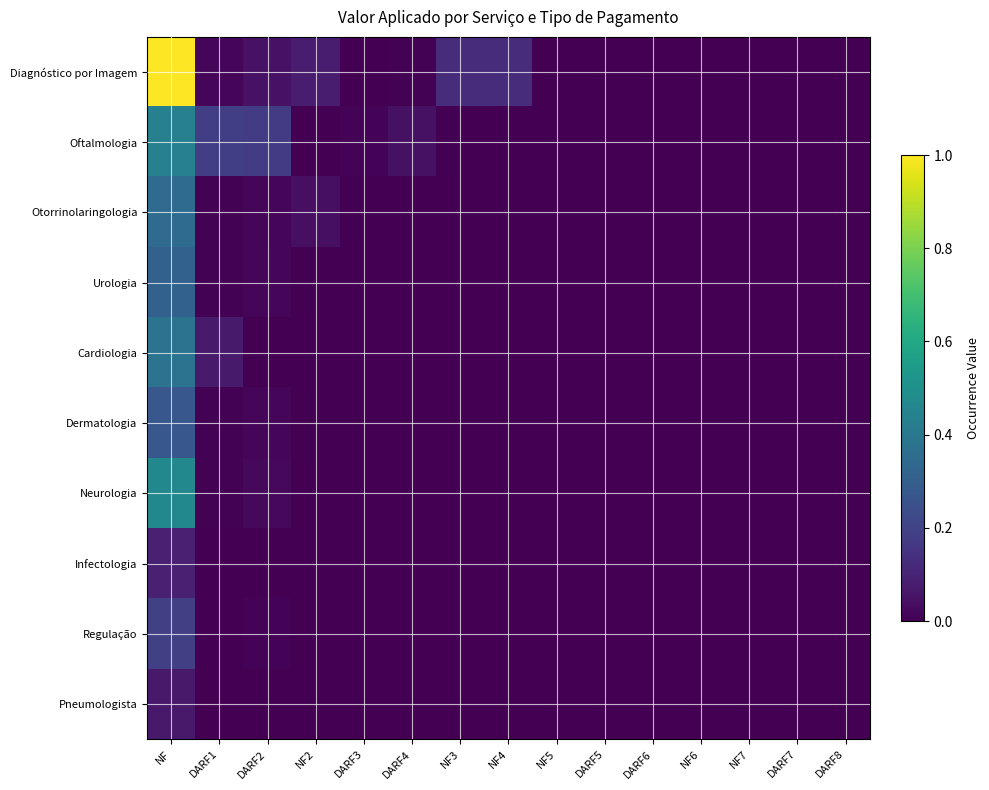

Between NF5 and DARF5, which is larger?

NF5